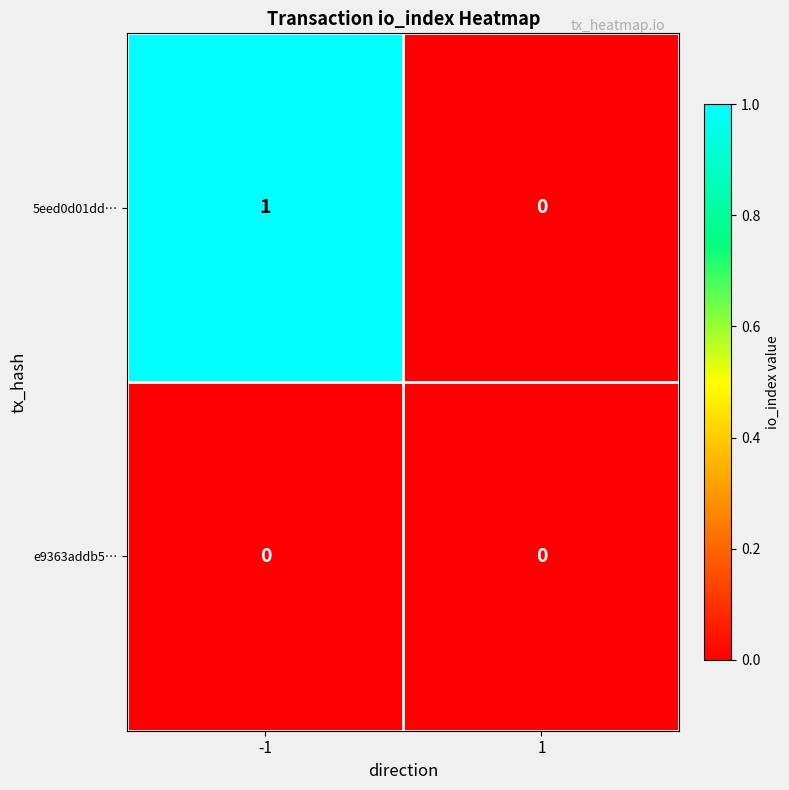

Reading right to left, what are all the values shown in this chart?

5eed0d01dd…: 0	1
e9363addb5…: 0	0